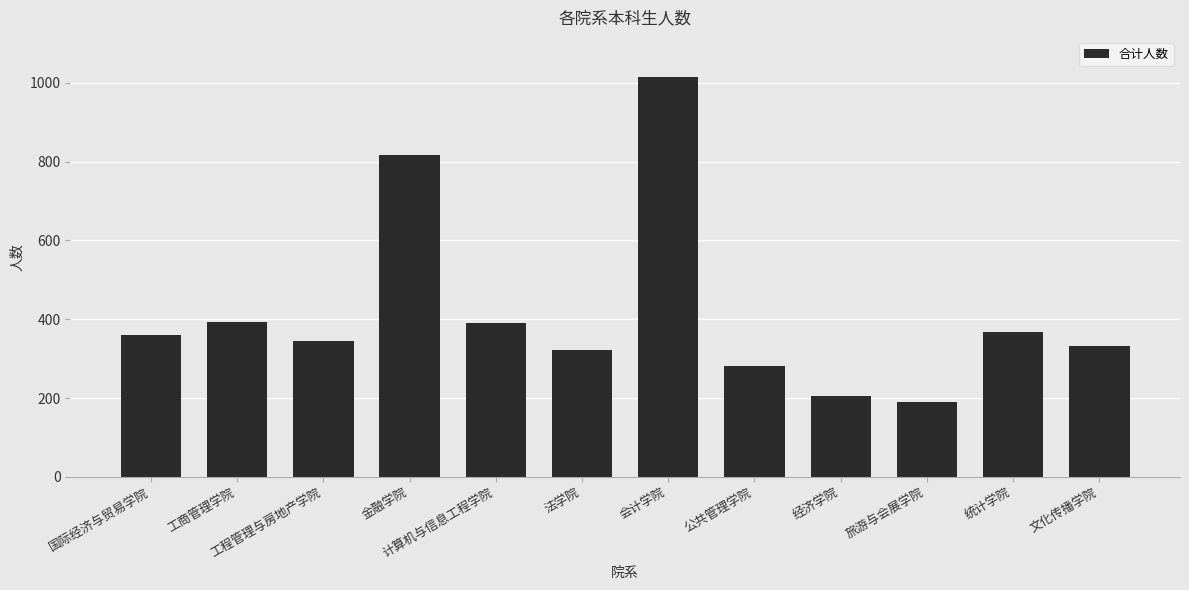

What value does the data have at 工程管理与房地产学院?

346